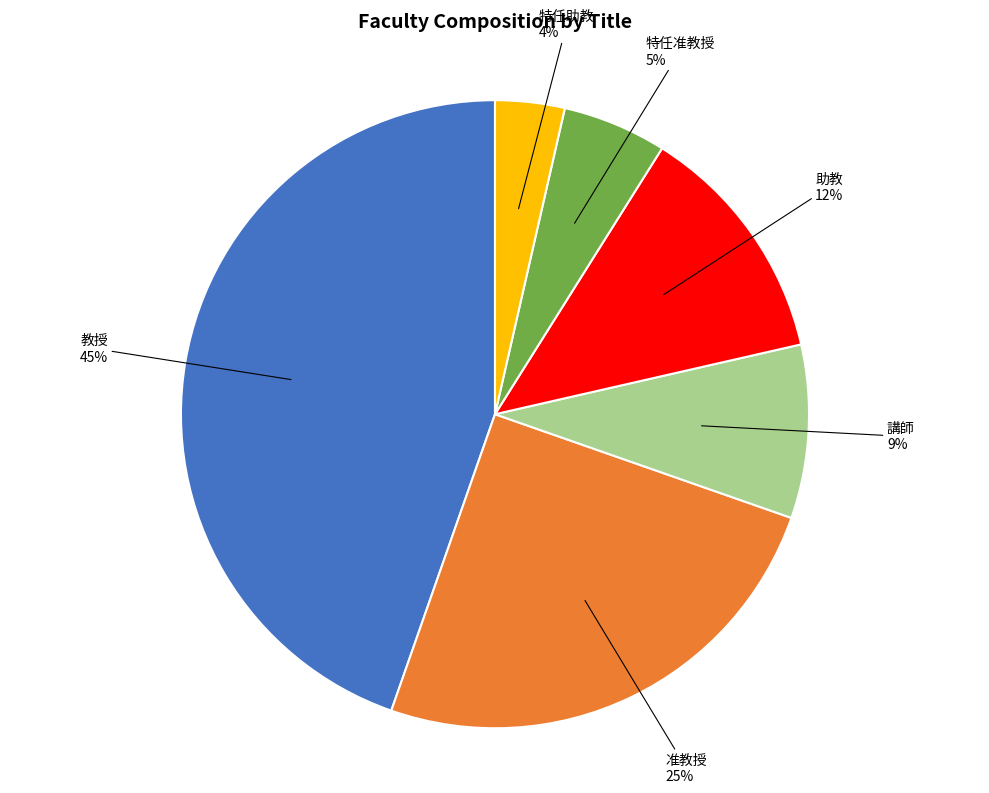

To the nearest percent, what is the difference between the largest and smallest slice percentages?

41%